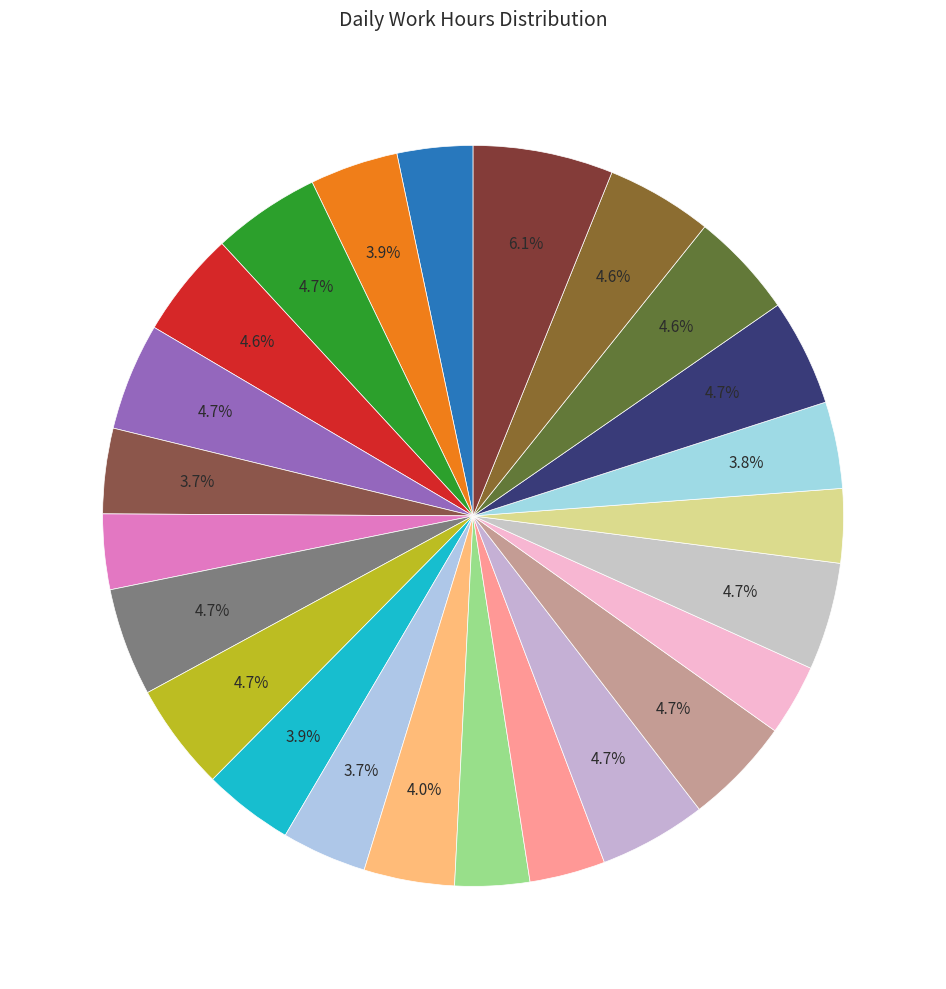

Is there any slice that represents more than half of the pie?

No